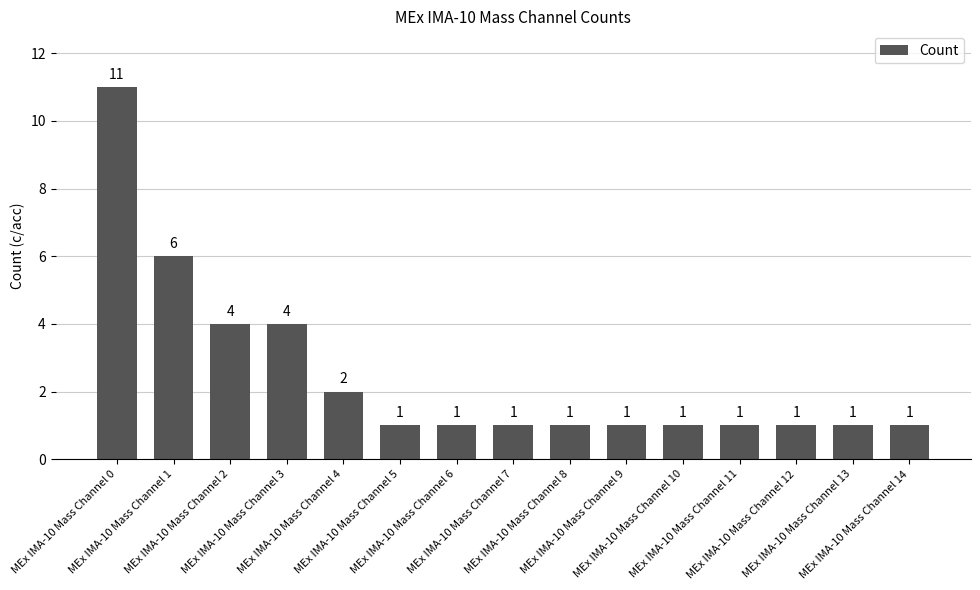

What is the greatest value displayed?

11